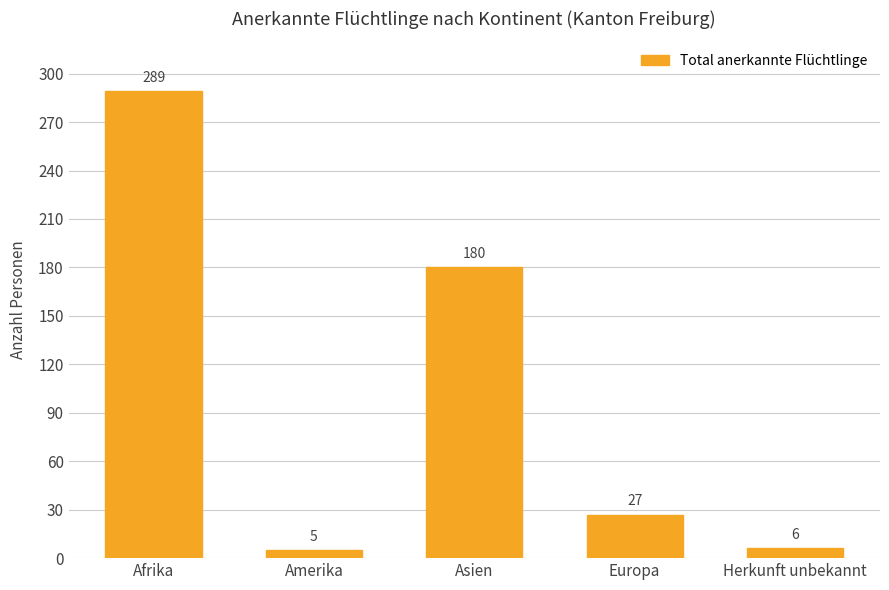

How many series are shown in this chart?

1